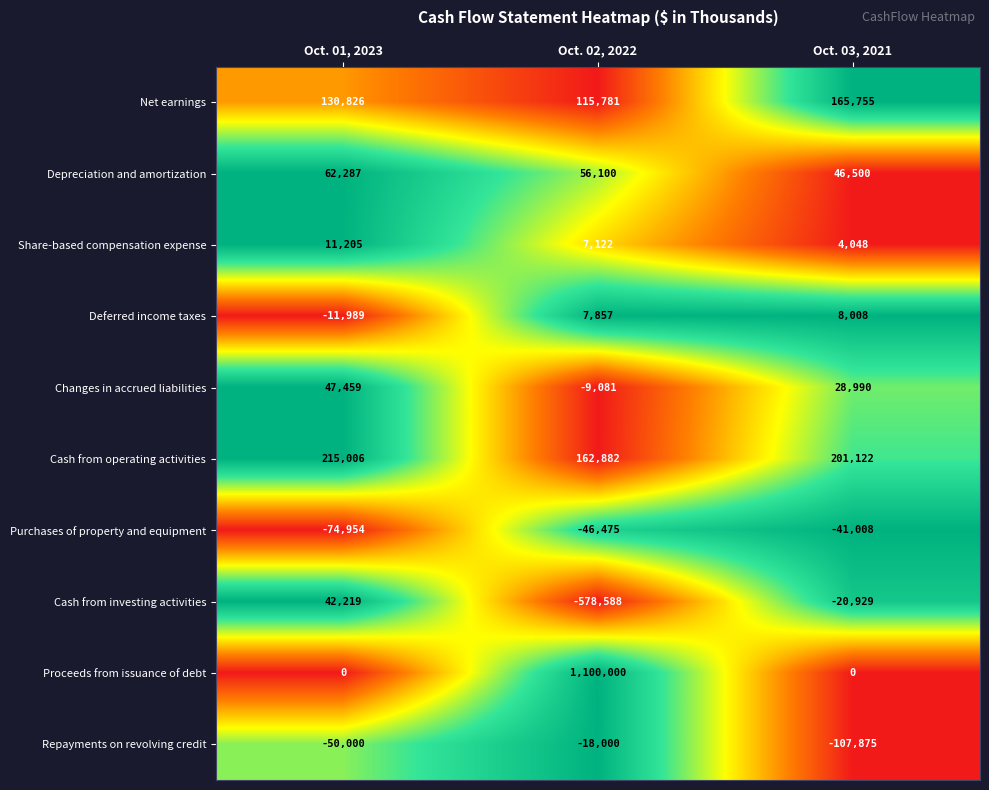

Is it true that Share-based compensation expense equals 6789 at Oct. 01, 2023?

False